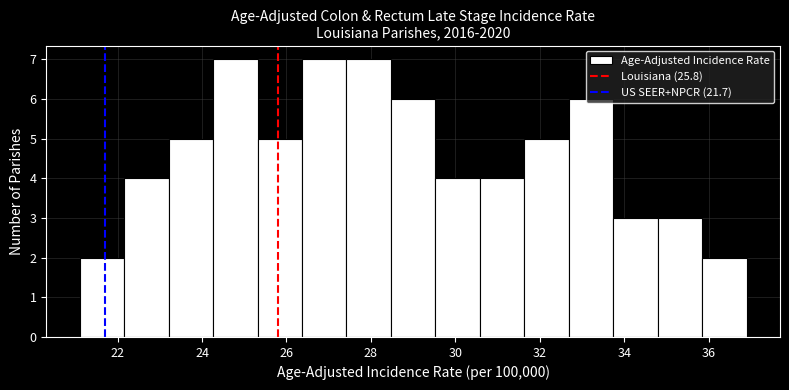

What is the height of the bar covering 22.2 to 23.2 on the x-axis? Neither the bar edges nor the heights are printed on the chart, so give them approximately, as read against the axes.

4